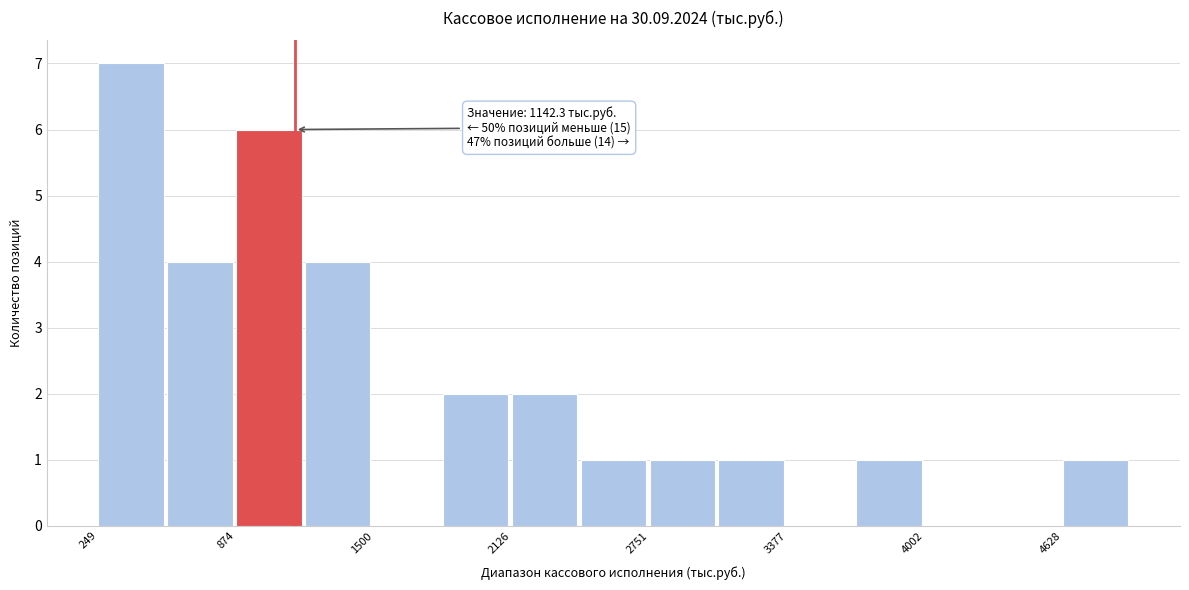

Read against the x-axis, roughly where is the centre of the tallest bar?

400